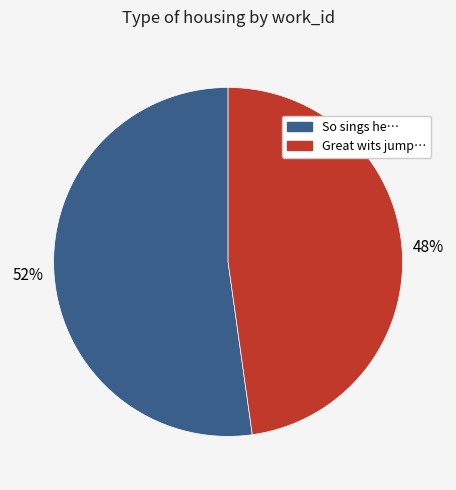

Combined, do Great wits jump… and So sings he… account for over 50%?

Yes